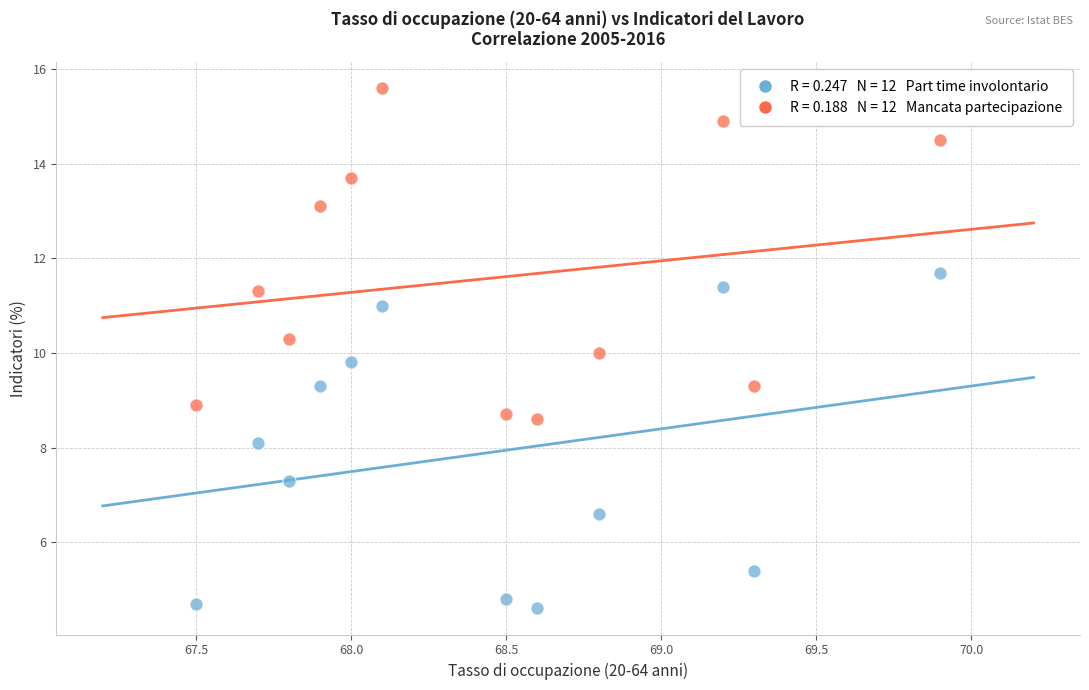

Across all data points, what is the range of Y values (max minus min)?

11.0